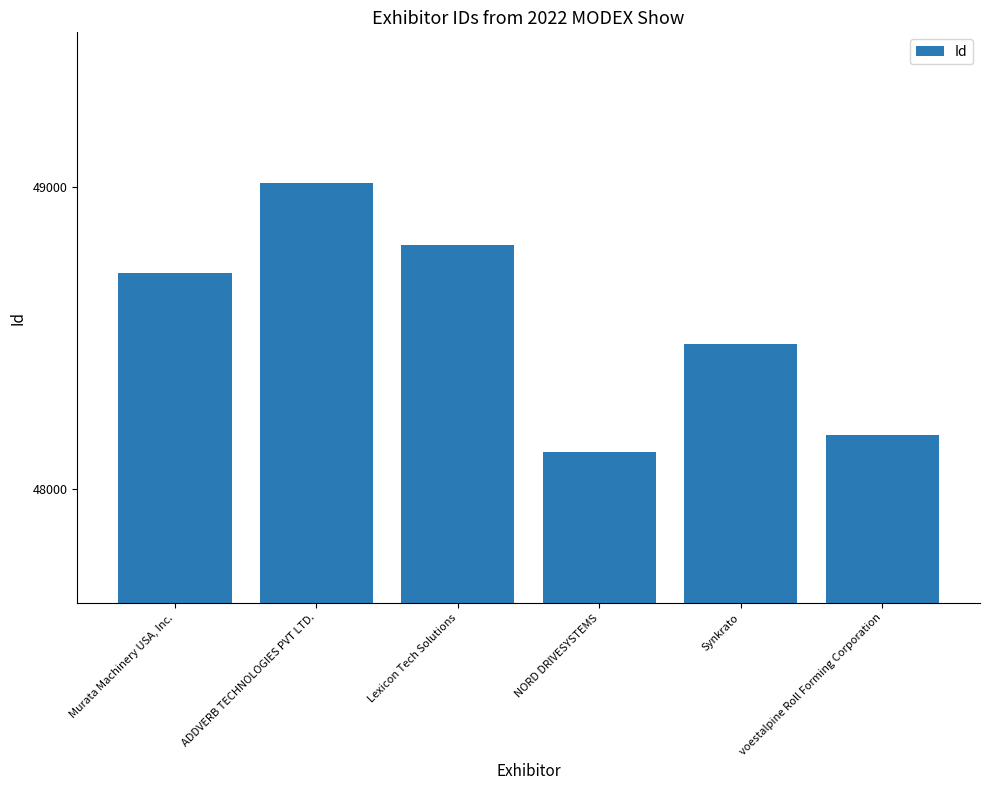

Is it true that the value at Lexicon Tech Solutions is 48808?

True